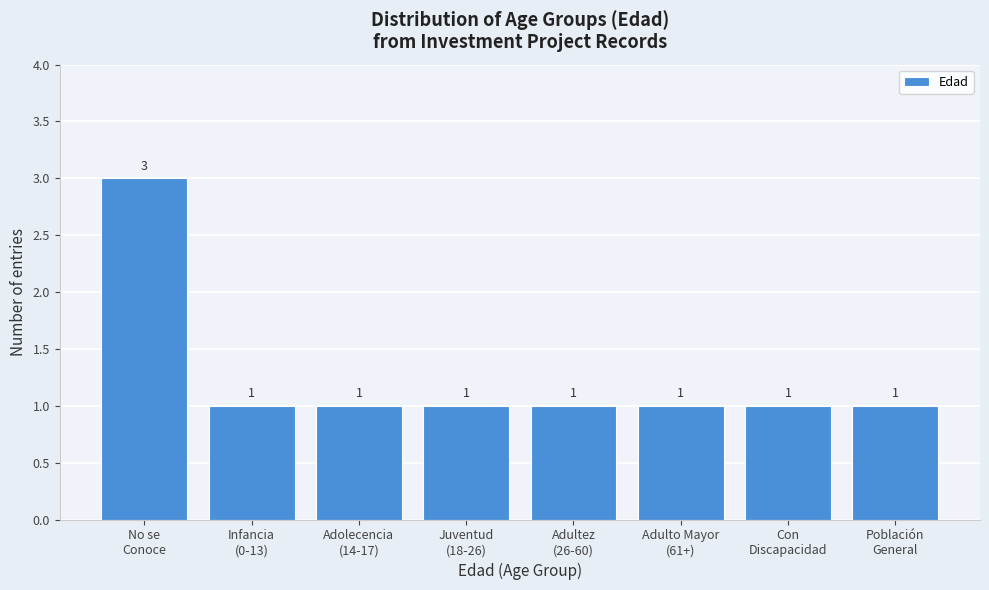

Reading left to right, what are all the values shown in this chart?

3	1	1	1	1	1	1	1